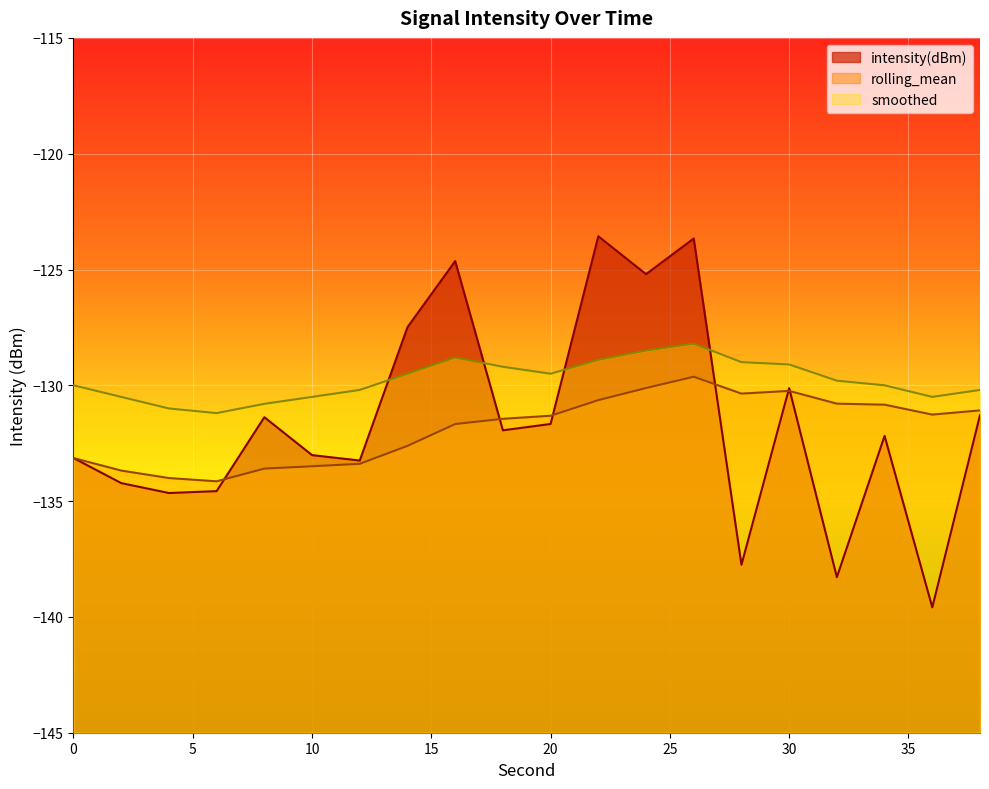

What is the difference between the highest and lowest values at 2?

3.7